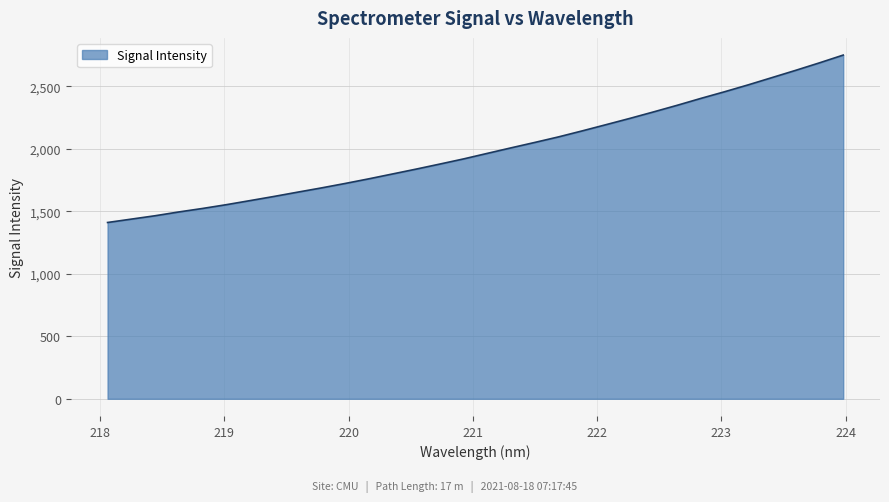

How many lines are shown in the chart?

1